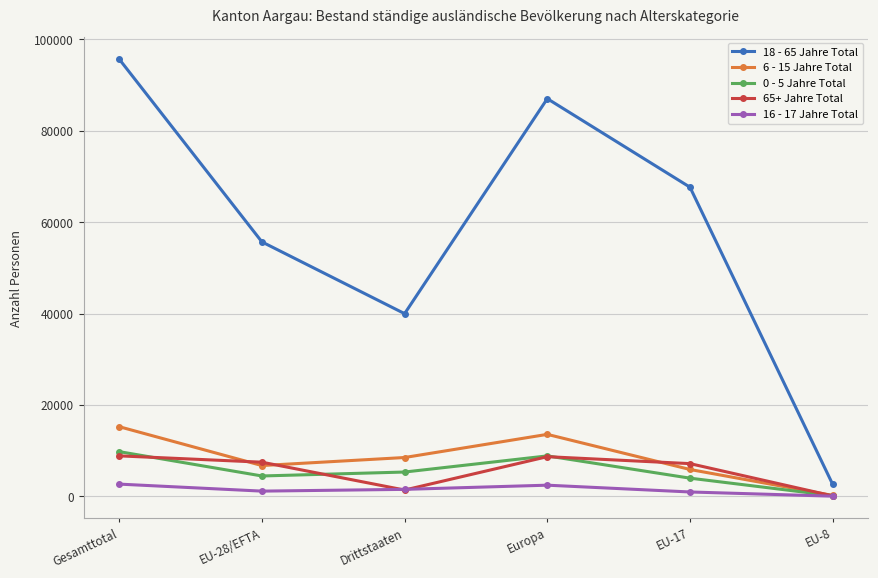

What is the total value across all series at Drittstaaten?

56743